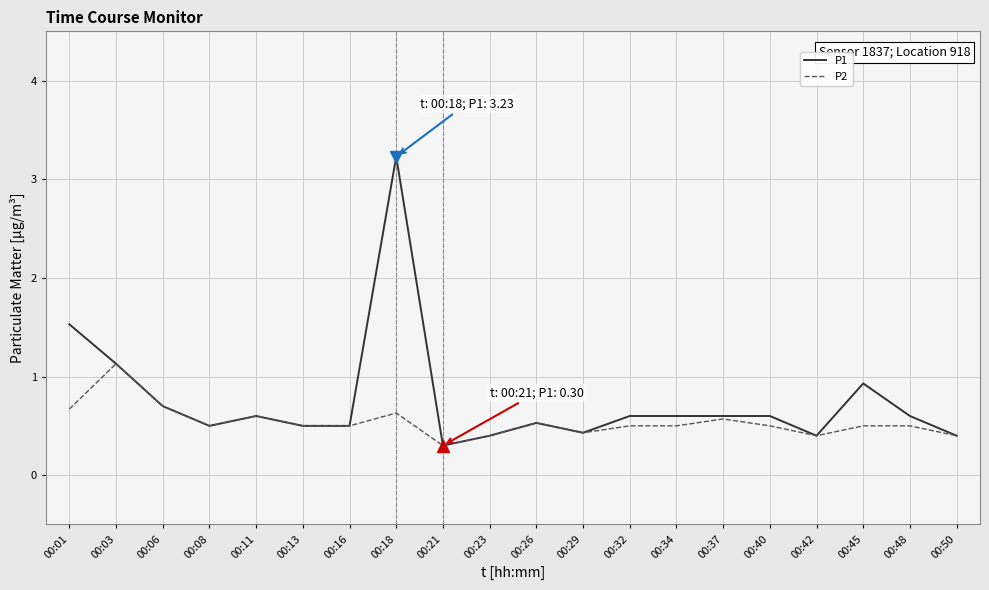

What is the minimum value shown in the chart?

0.3